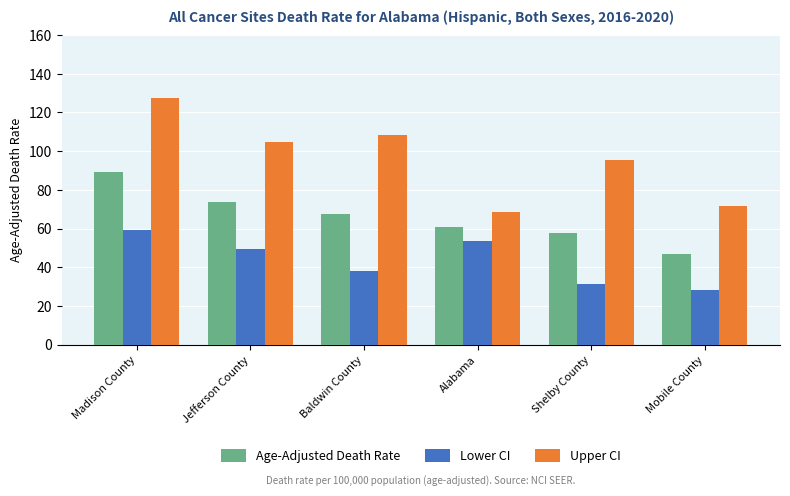

The Upper CI series shows 41.9 at Shelby County. True or false?

False